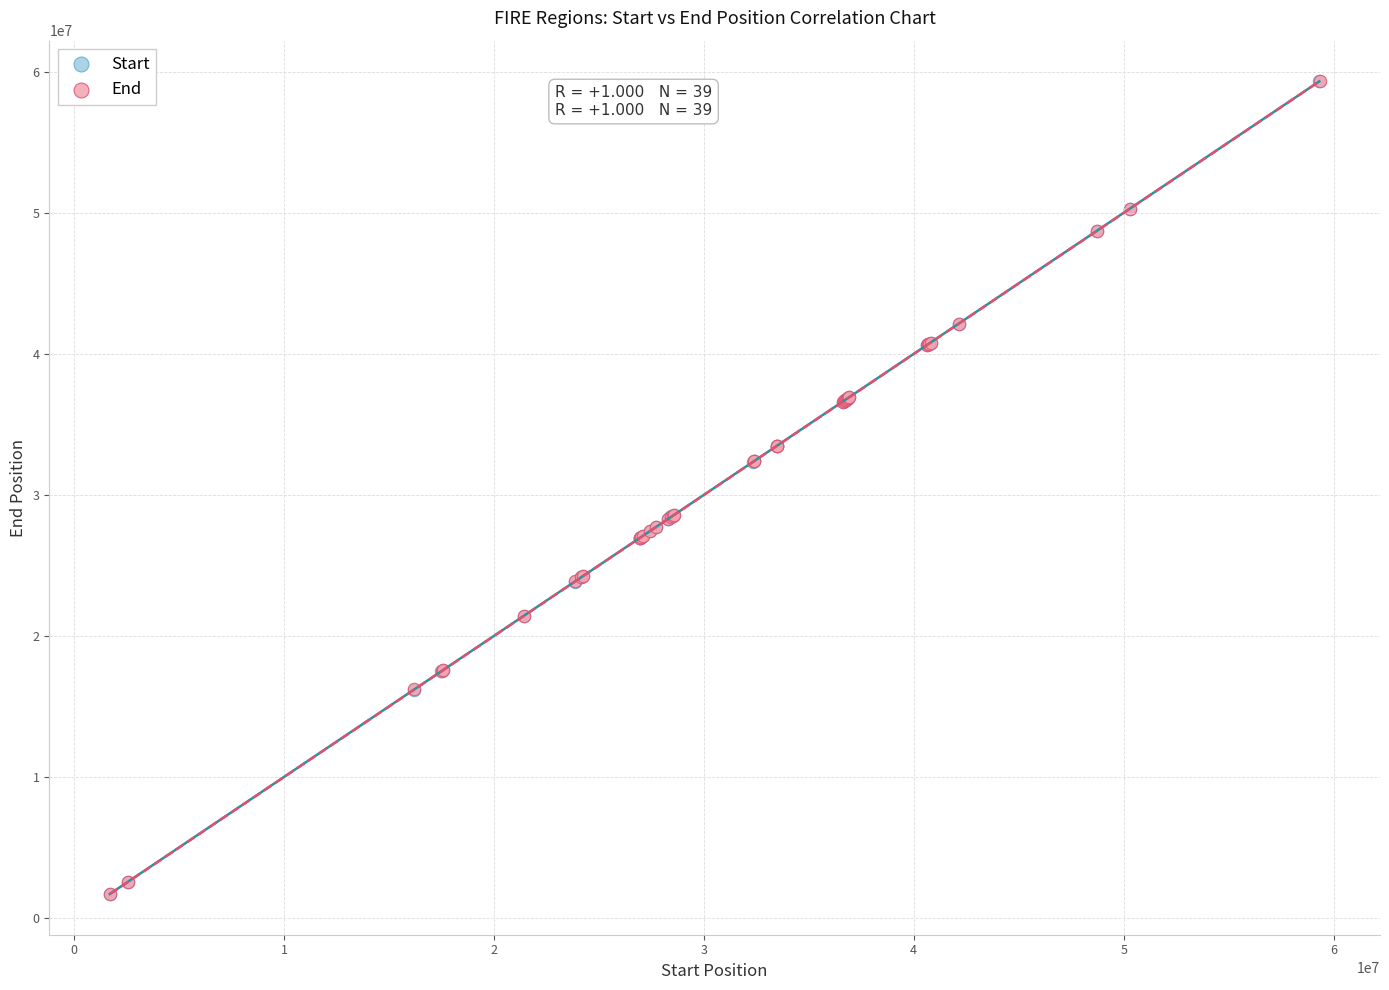

Which series has the largest Y range (max minus min)?

End